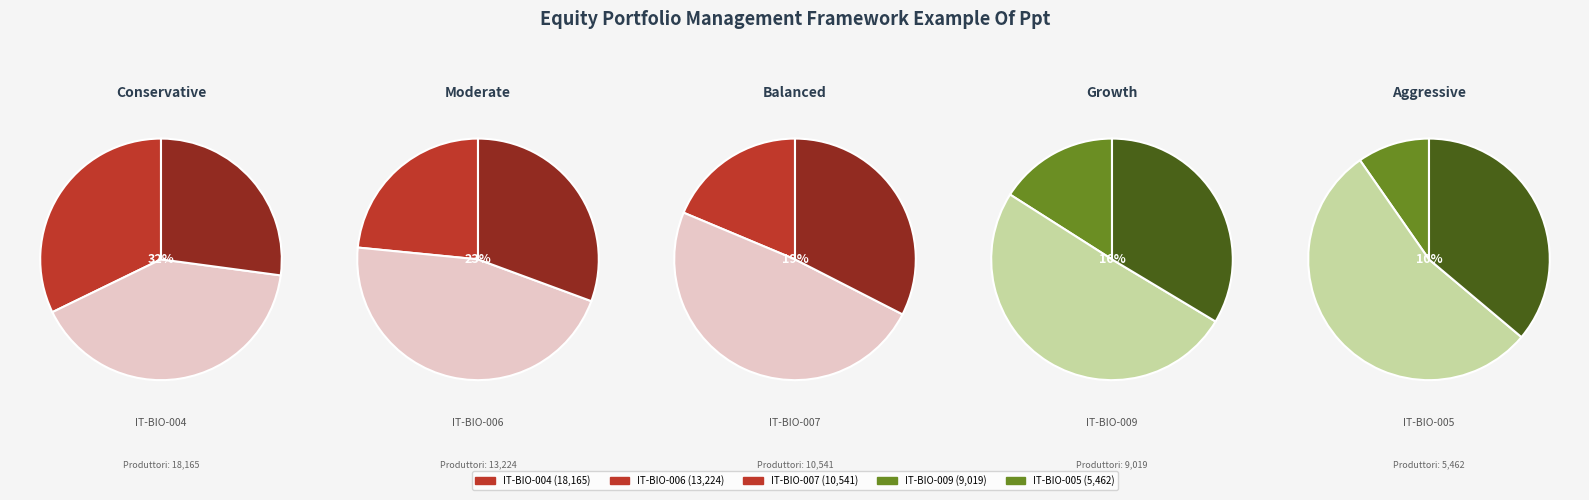

Between IT-BIO-004 and IT-BIO-007, which is larger?

IT-BIO-004